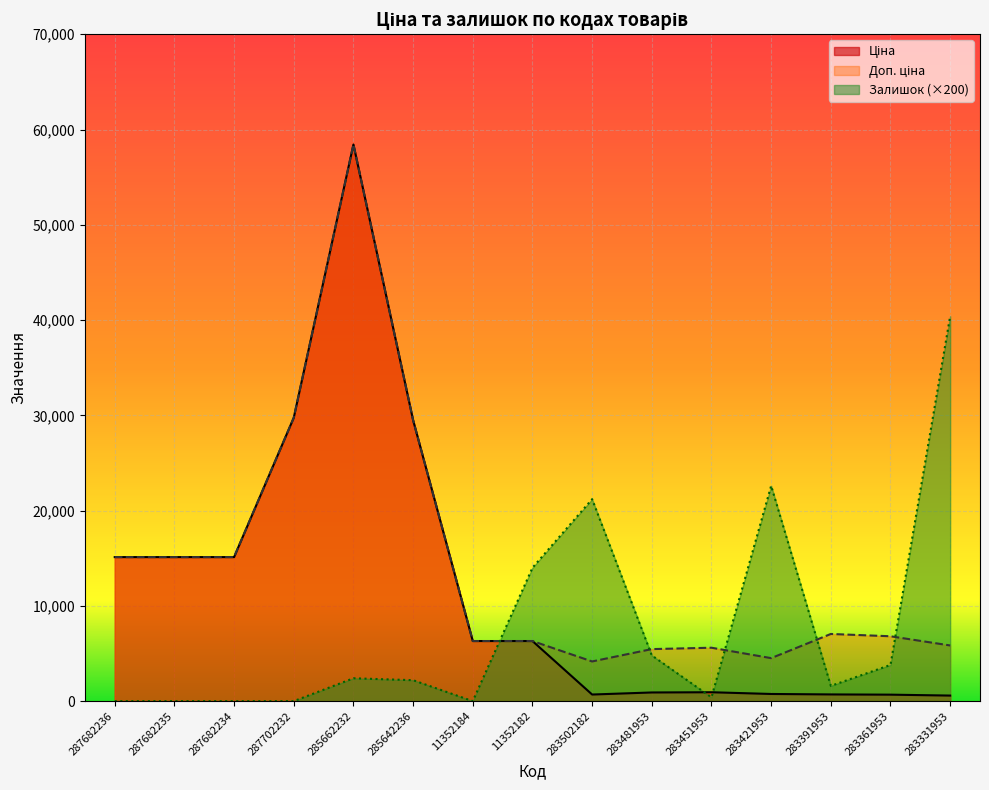

What is the difference between the highest and lowest values at 287682236?

15120.0